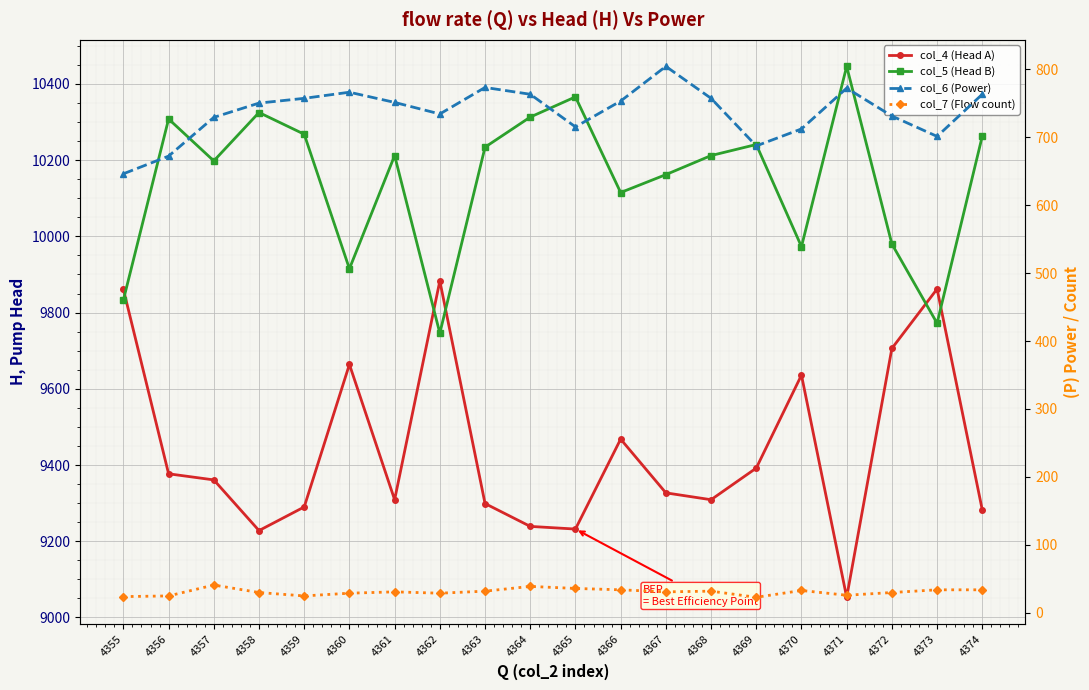

True or false: col_7 (Flow count) and col_4 (Head A) cross at least once.

False